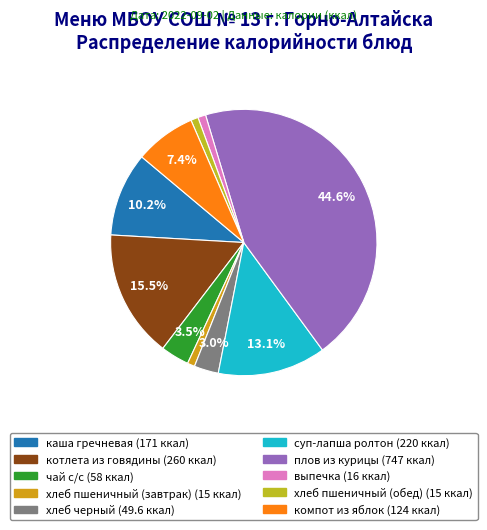

To the nearest percent, what is the difference between the каша гречневая and выпечка slice percentages?

9%